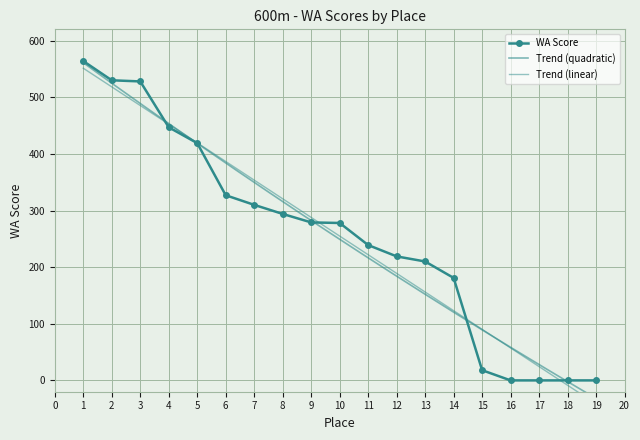

What is the sum of the values at 11 and 15?

257